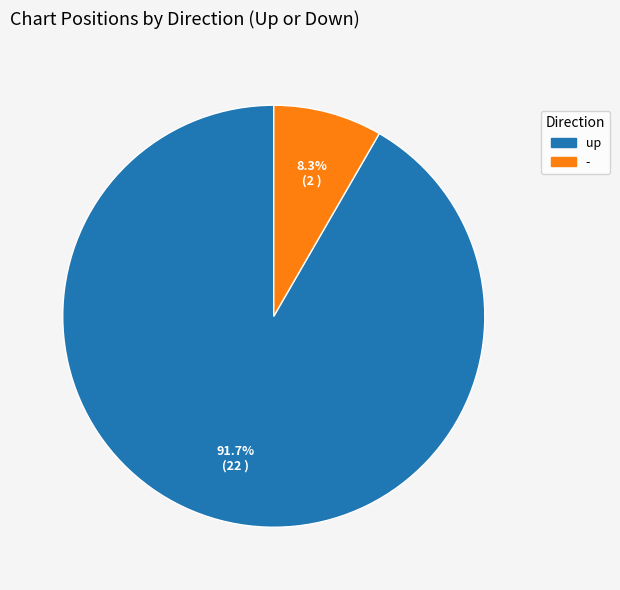

To the nearest percent, what is the combined percentage of - and up?

100%